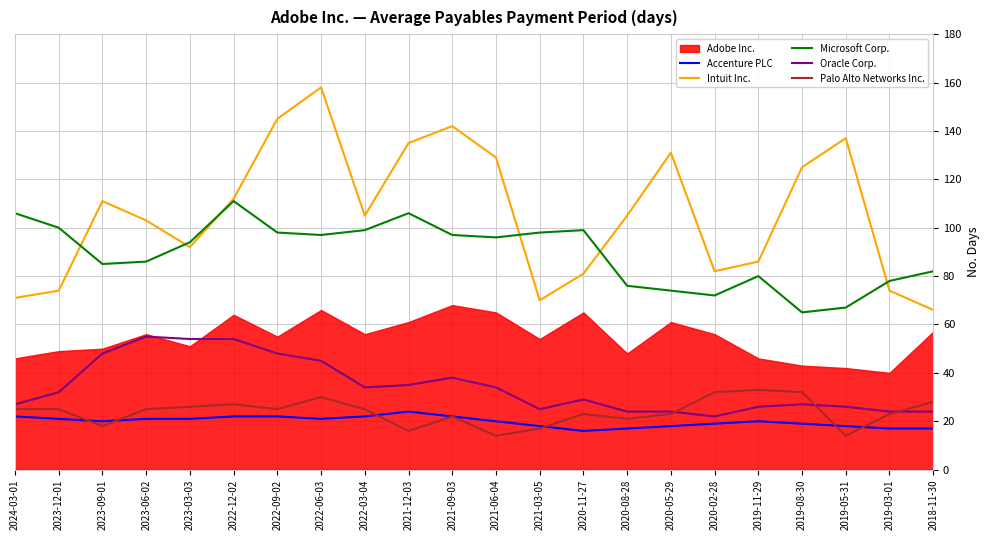

What is the maximum value for Microsoft Corp.?

111